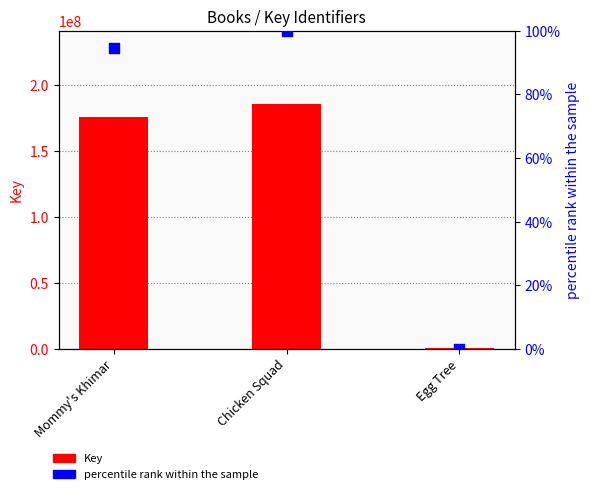

At which category is the sum across all series the highest?

Chicken Squad